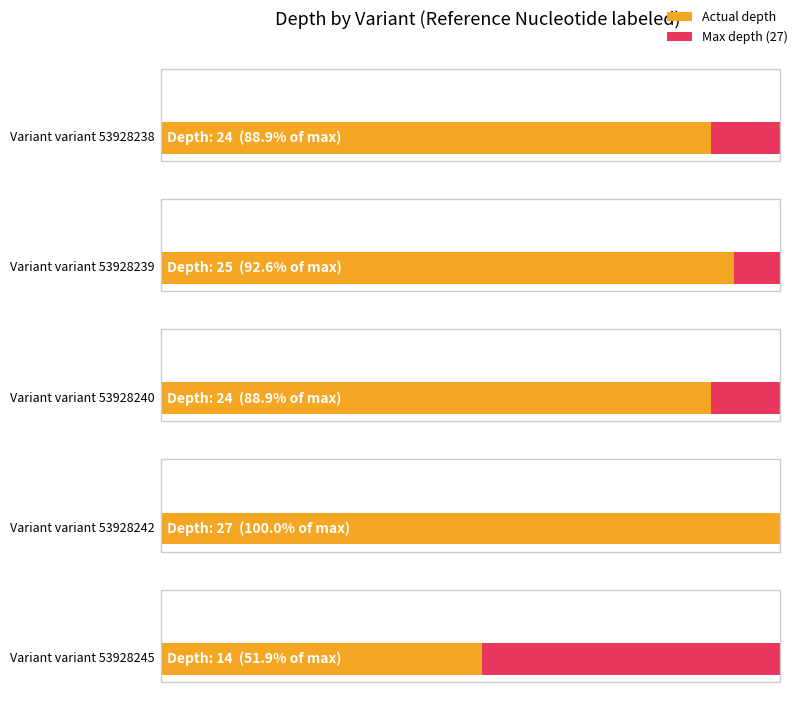

What is the sum of all values?

114